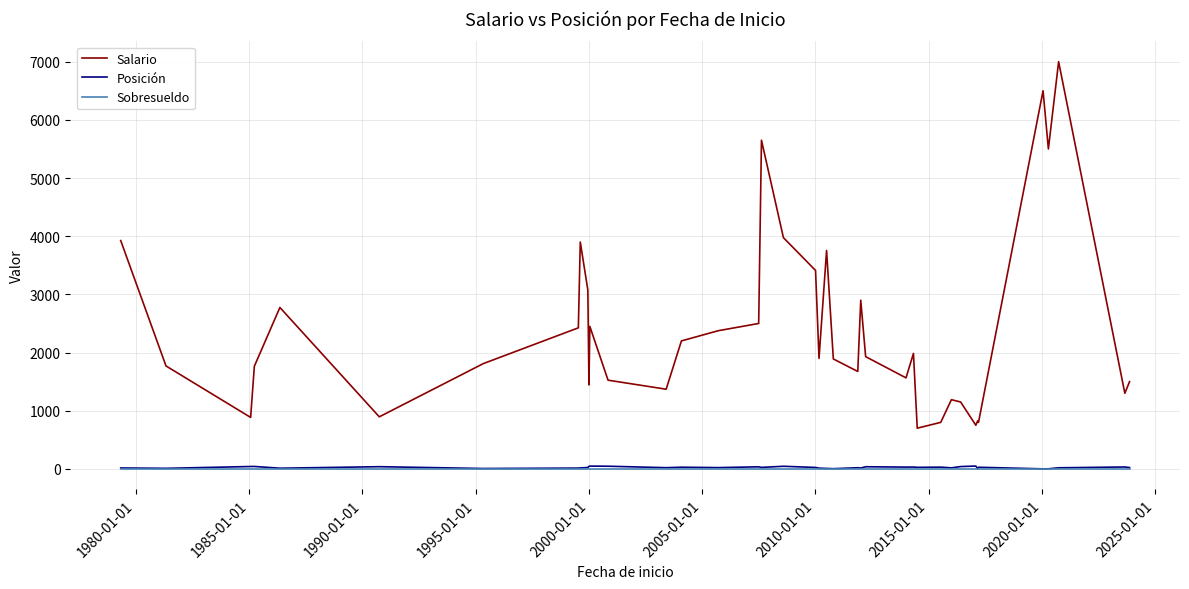

Which series has the widest spread of values?

Salario